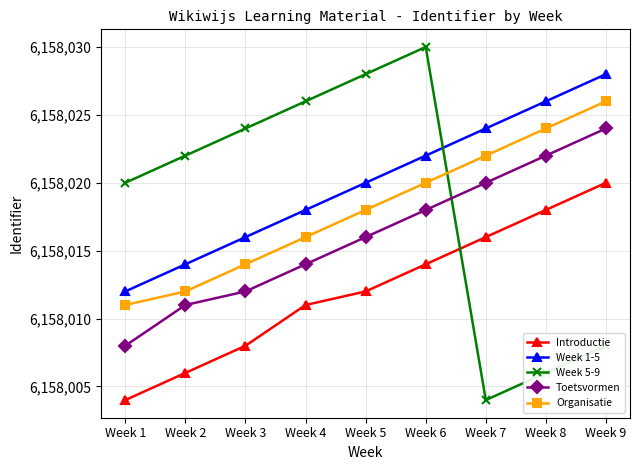

How many data points in Week 1-5 are less than 6158020?

4